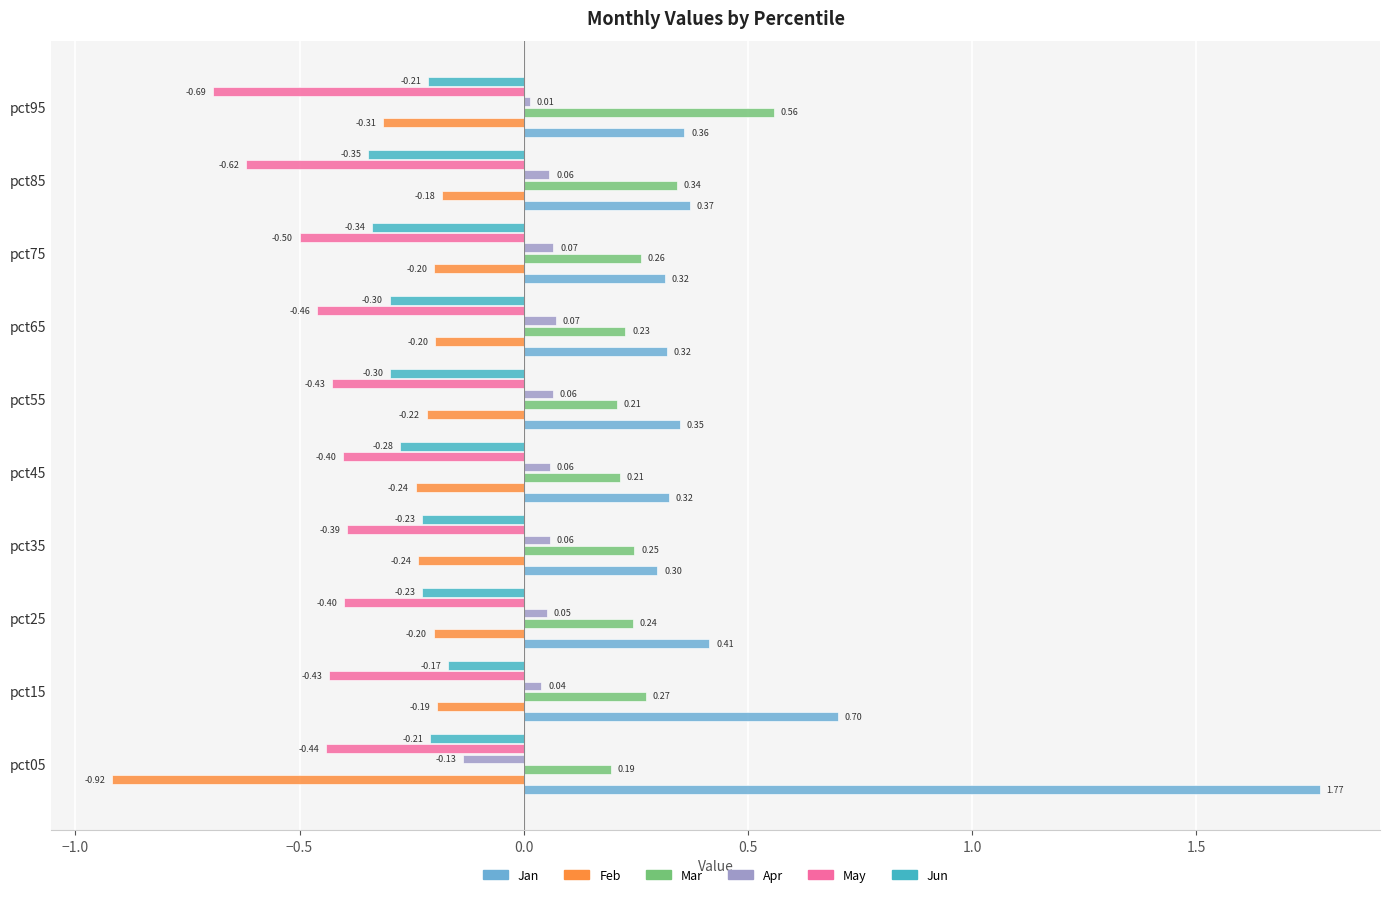

What is the sum of the Jan values at pct25 and pct05?

2.2